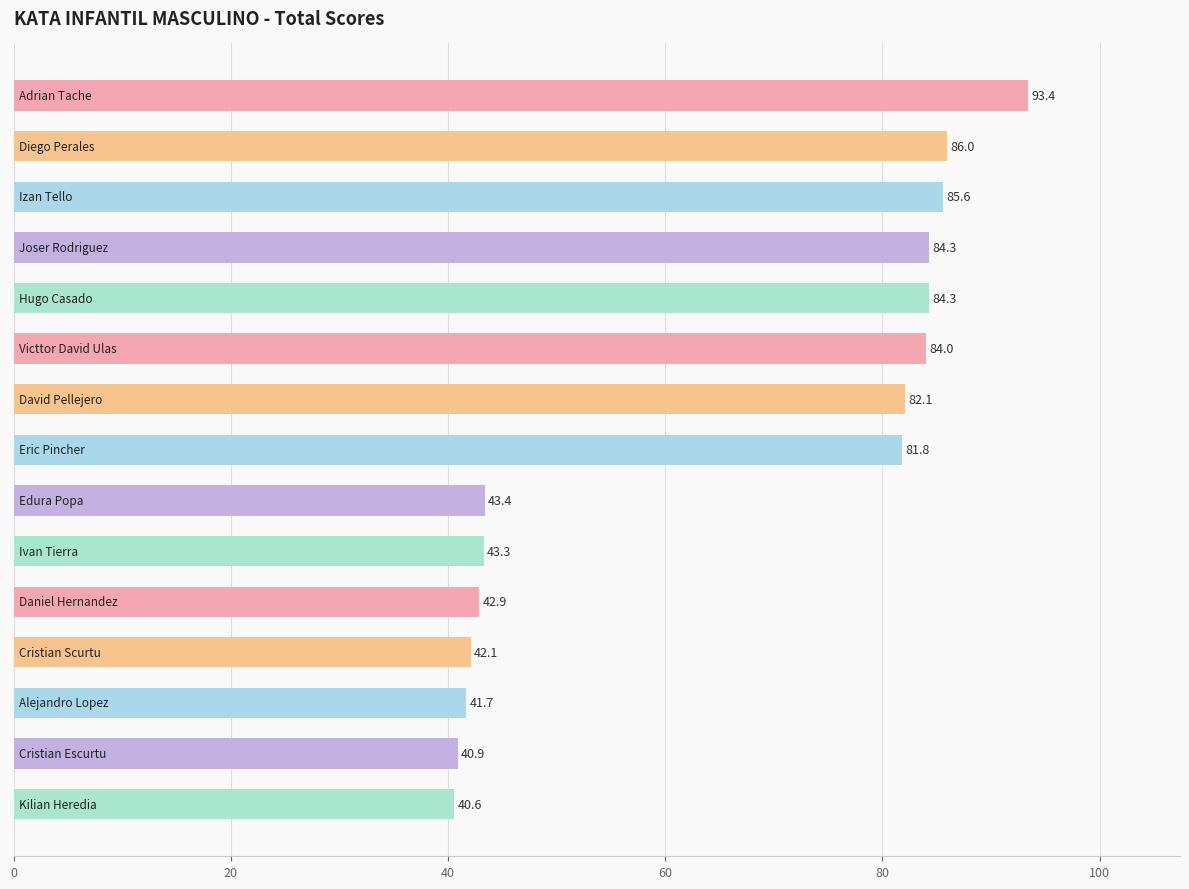

What is the value of the 10th bar from the top?

43.3